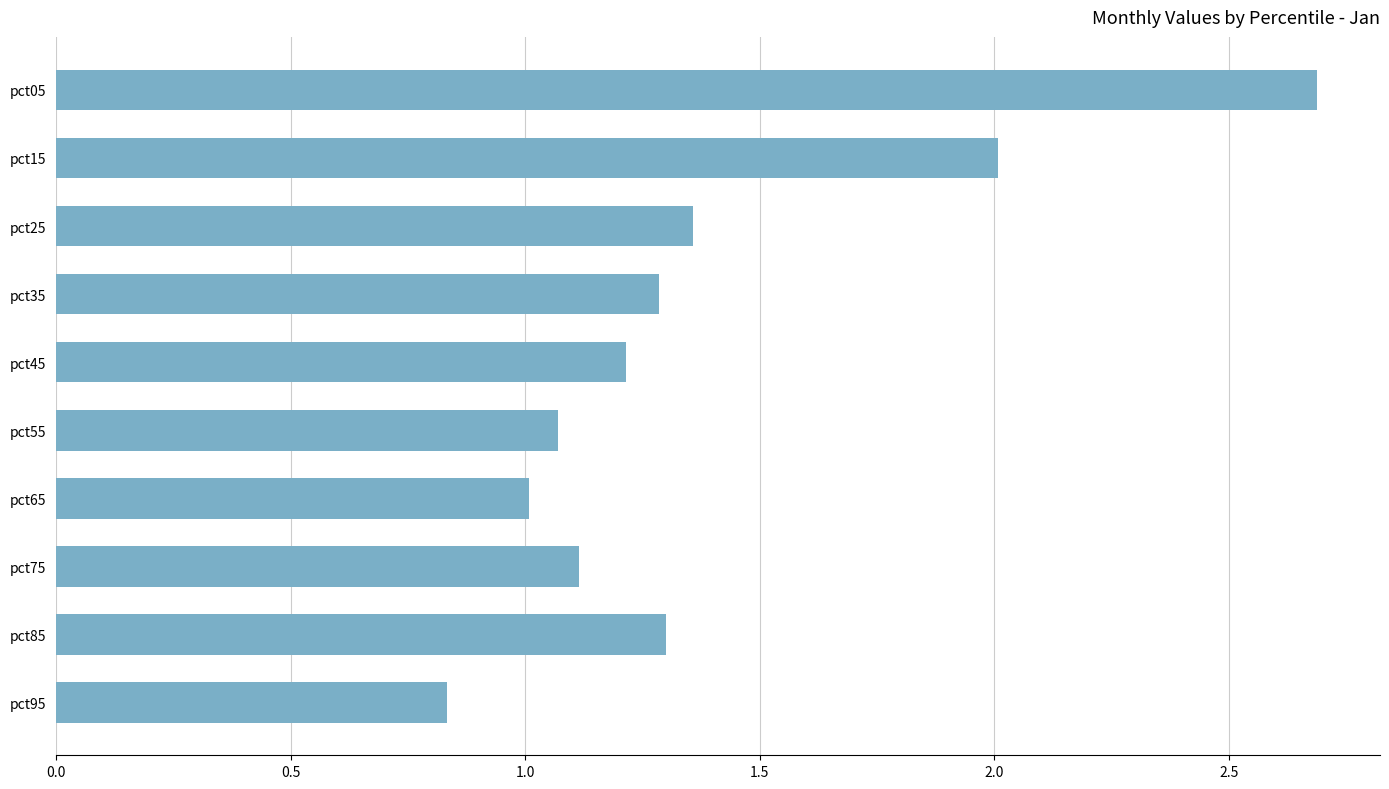

What is the difference between the maximum and second lowest values?

1.7